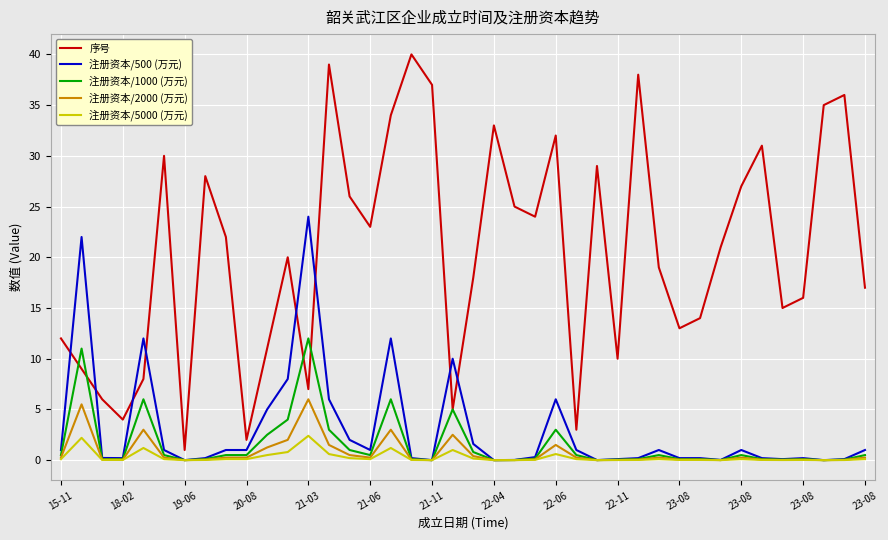

Which series has the largest total across all categories?

序号